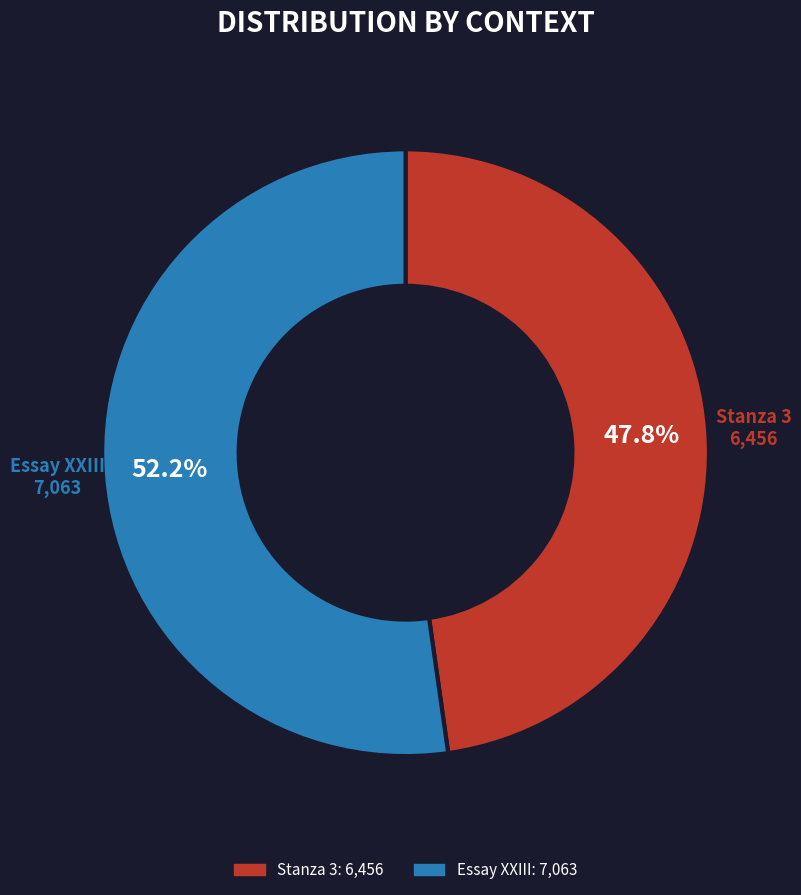

How many slices are in this pie chart?

2